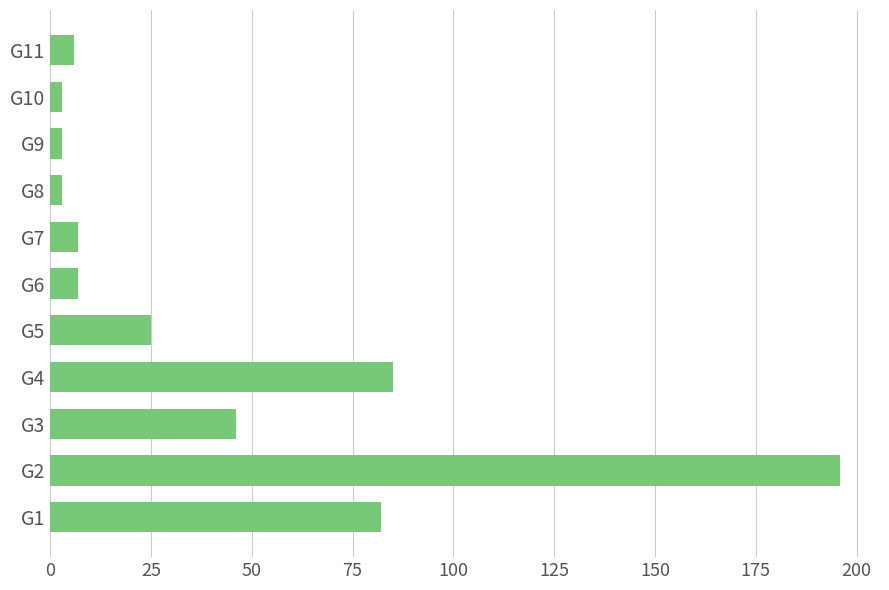

What is the change in value from G4 to G5?

-60